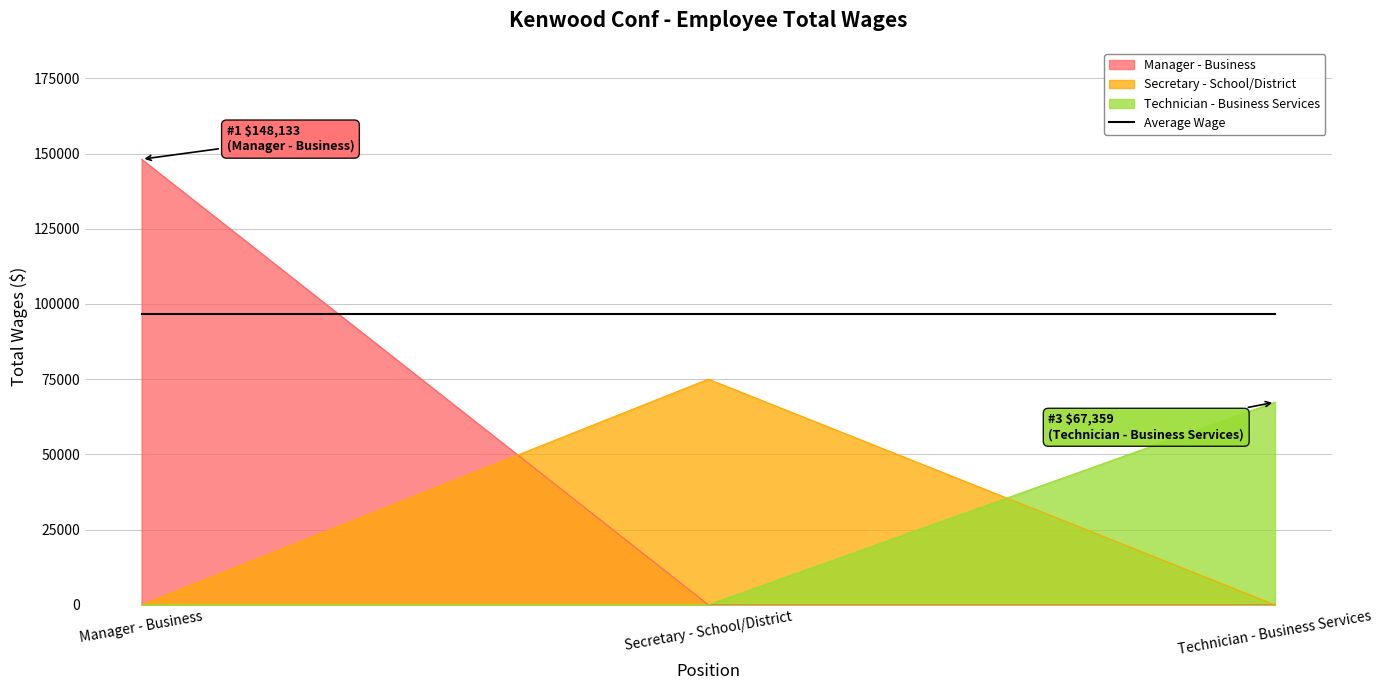

True or false: the data shows -50748 at Technician - Business Services.

False